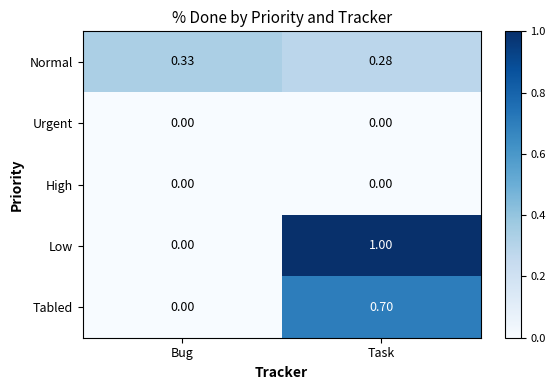

What is the greatest value displayed?

1.0